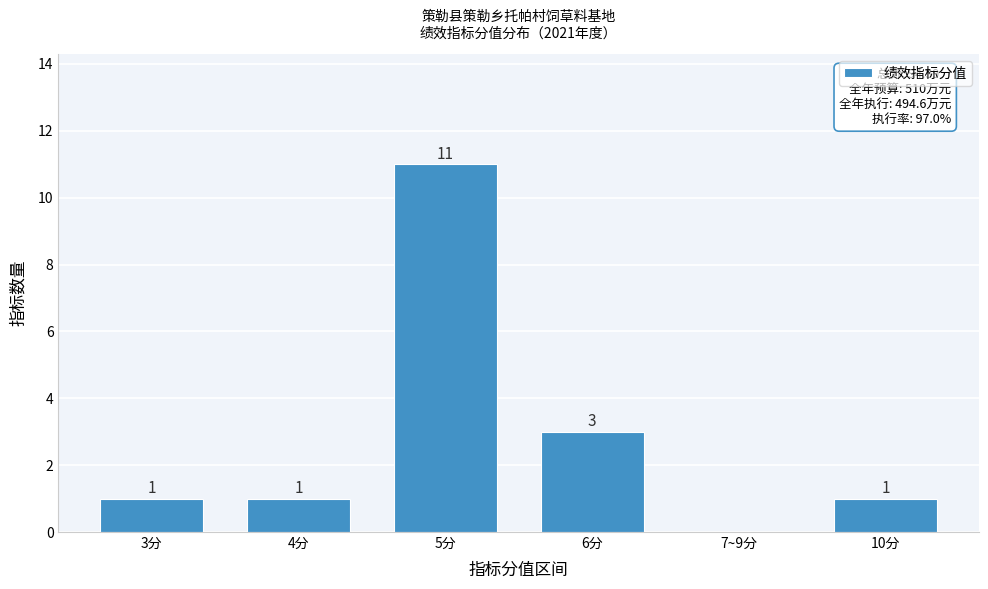

Reading left to right, transcribe all the data shown in this chart.

3分=1	4分=1	5分=11	6分=3	7~9分=0	10分=1